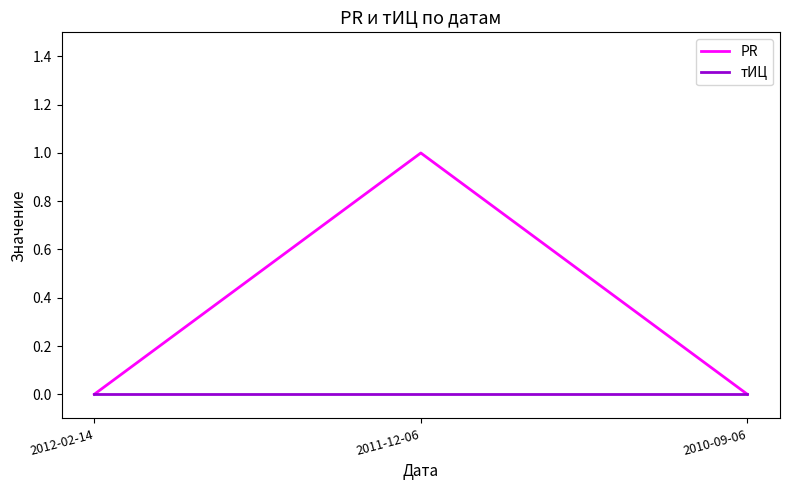

List the series in order of their overall mean, highest first.

PR, тИЦ